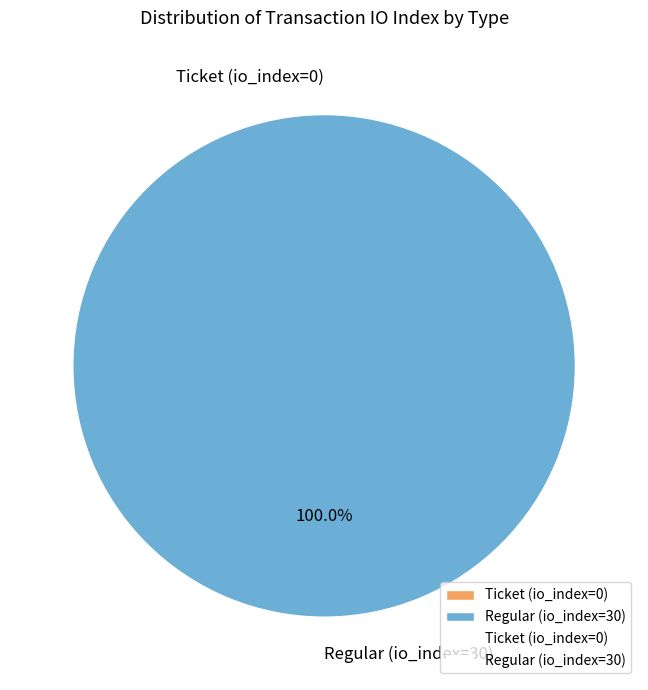

Rank the categories by value from highest to lowest.

Regular (io_index=30), Ticket (io_index=0)